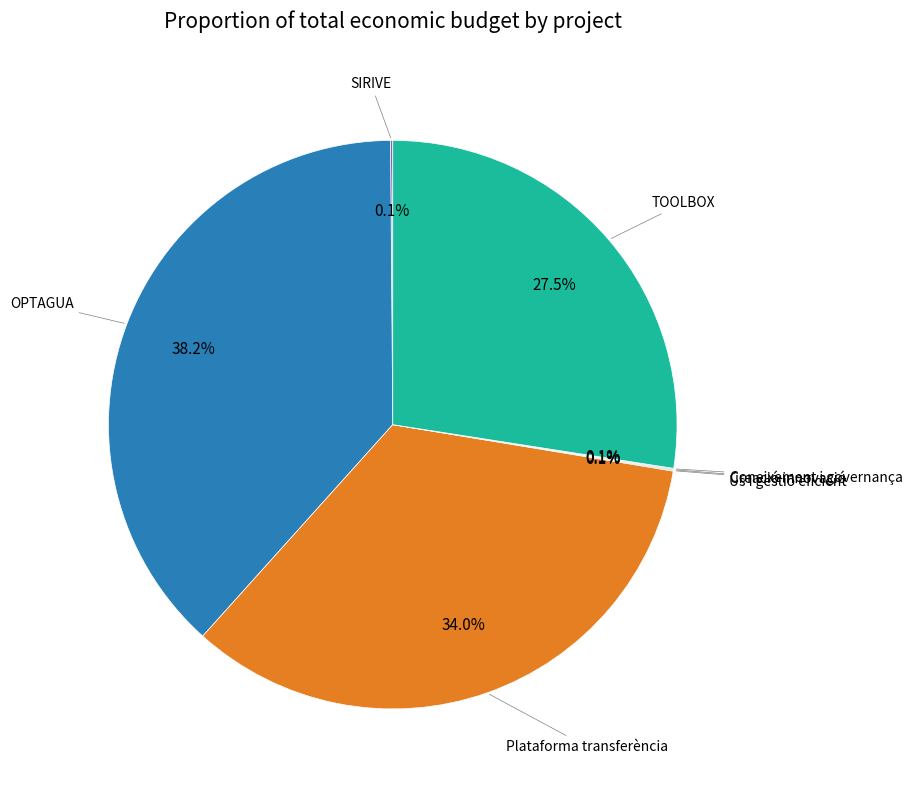

Is there a majority slice in this chart?

No